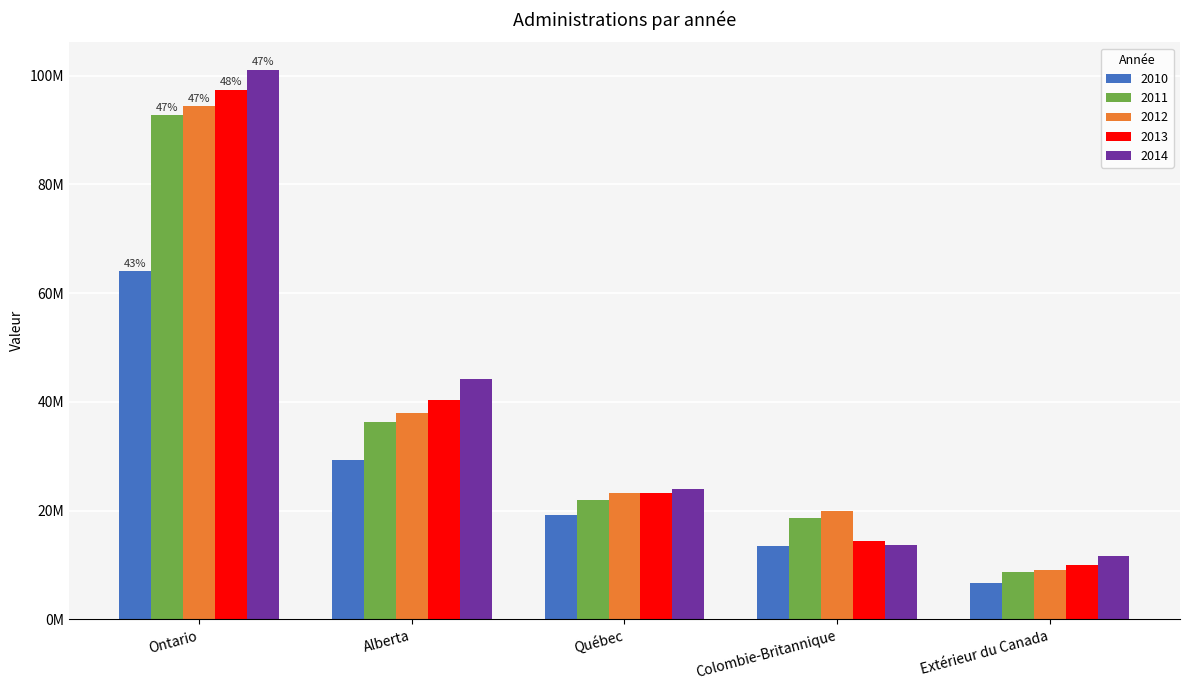

What are all the series names shown in the legend?

2010, 2011, 2012, 2013, 2014